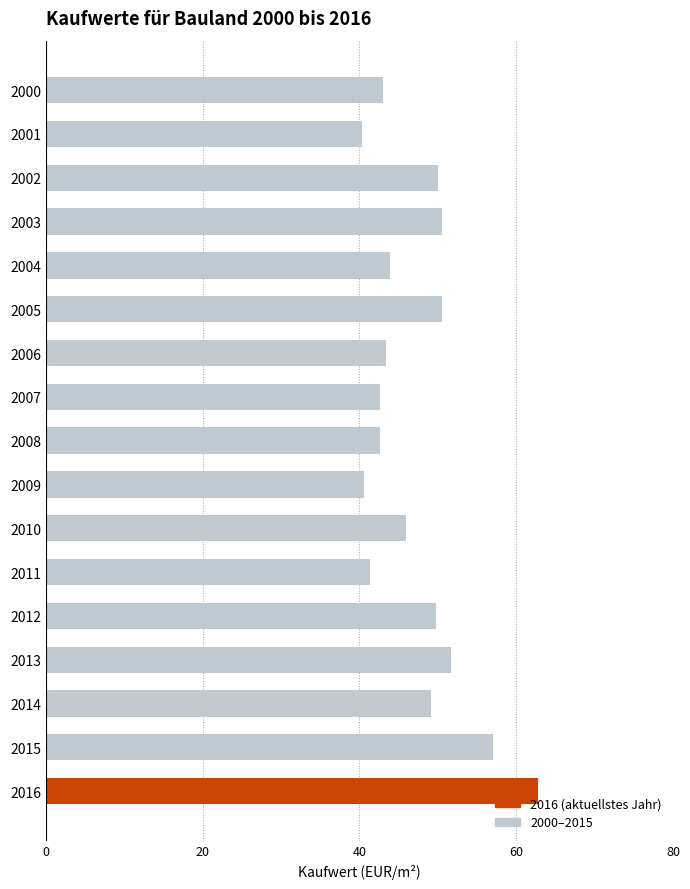

What is the minimum value shown in the chart?

40.3